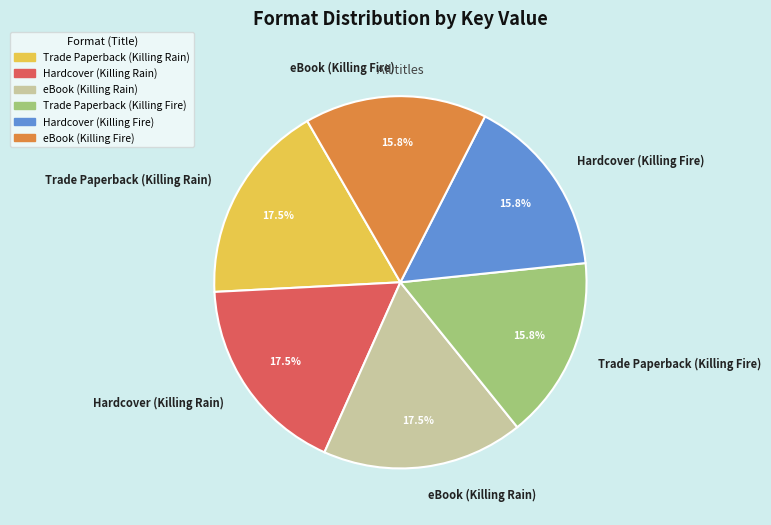

Is it true that Hardcover (Killing Fire) is 16% of the pie?

True